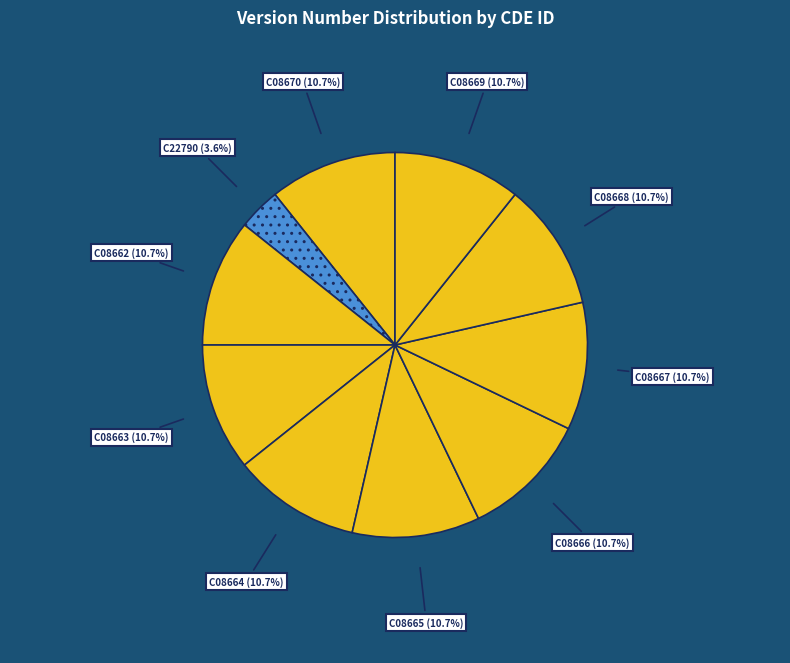

To the nearest percent, what is the average slice percentage?

10%